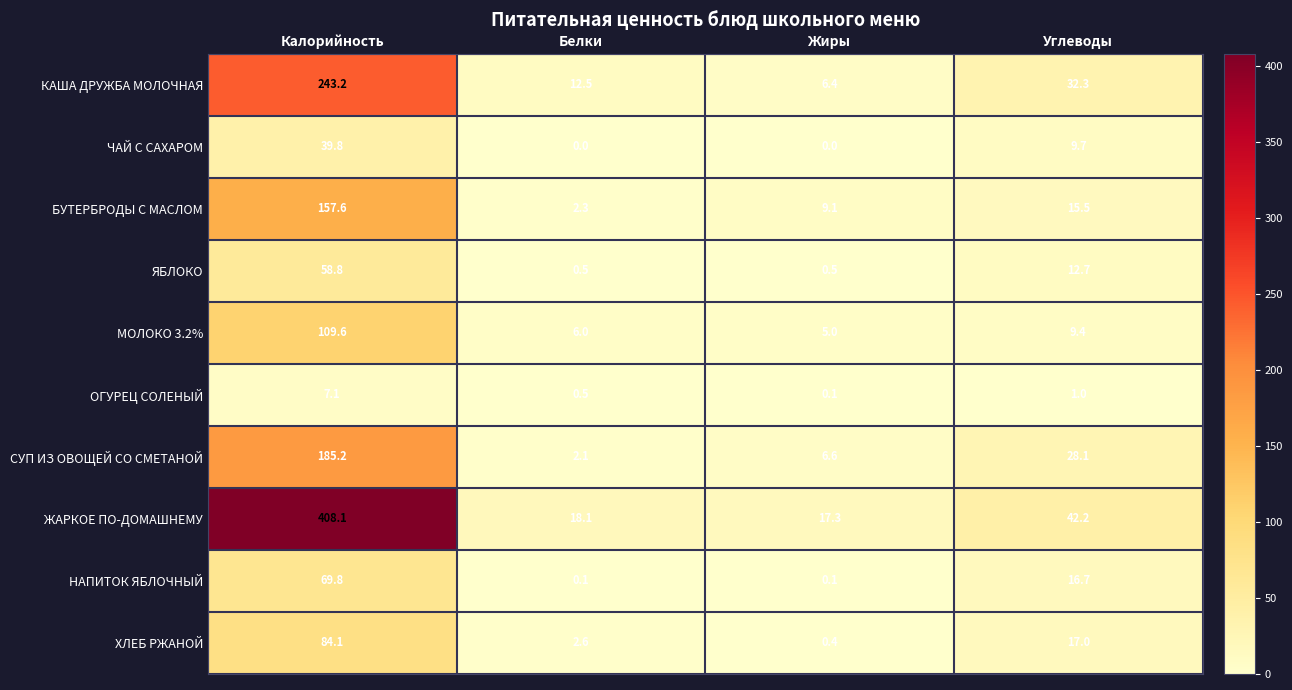

Which series has the largest total across all categories?

ЖАРКОЕ ПО-ДОМАШНЕМУ